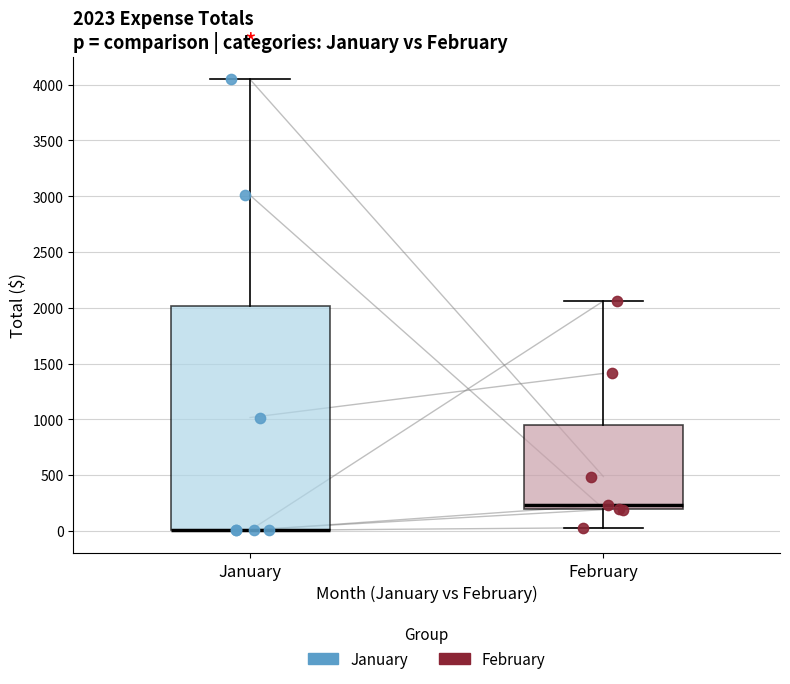

Comparing the boxes themselves (not the whiskers), which one is the tallest?

January